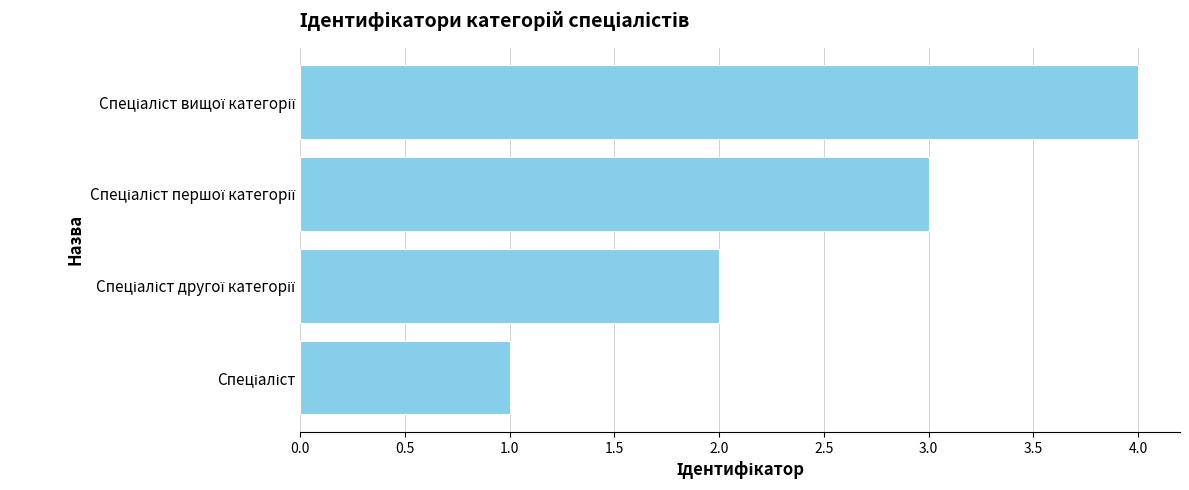

Does the chart contain any negative values?

No